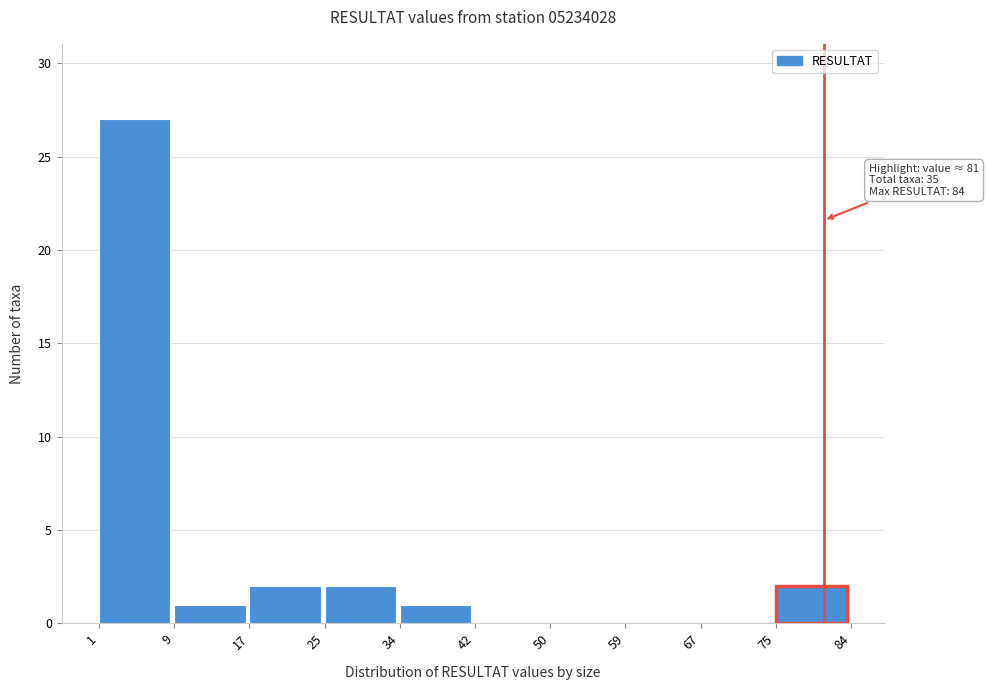

Over which range of the x-axis is the bar tallest?

1 to 9